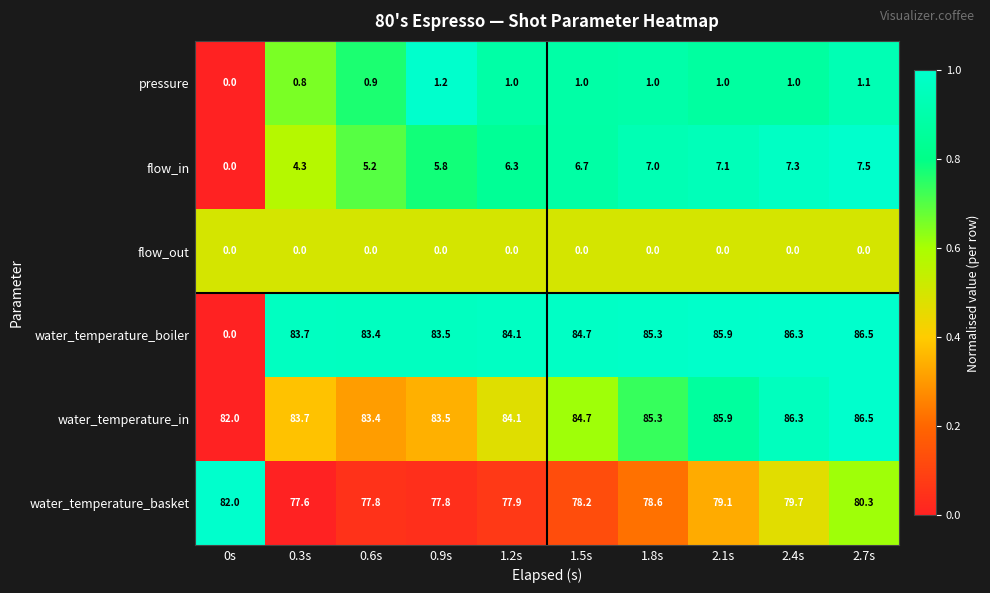

The value of pressure at 1.8s is 0.3. True or false?

False